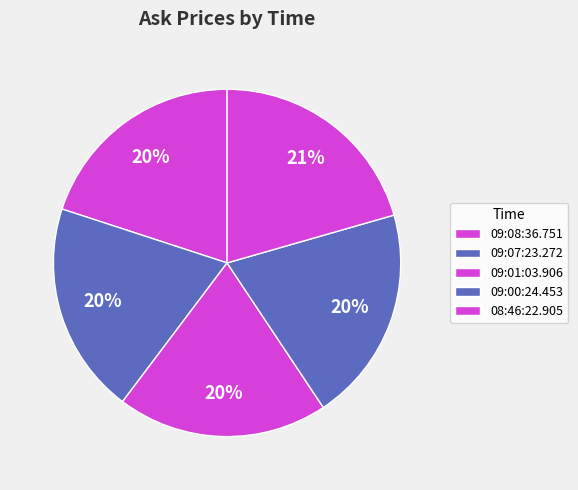

The 09:08:36.751 slice represents 20% of the pie. True or false?

True